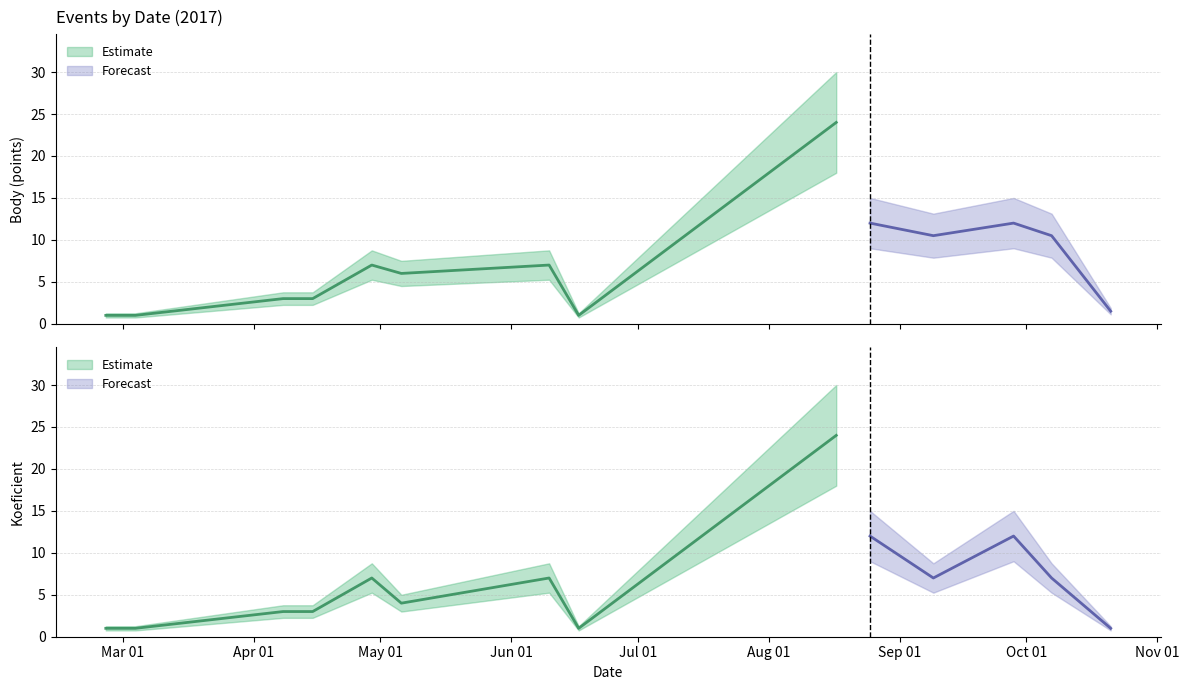

Does the chart display data point markers on the line(s)?

No